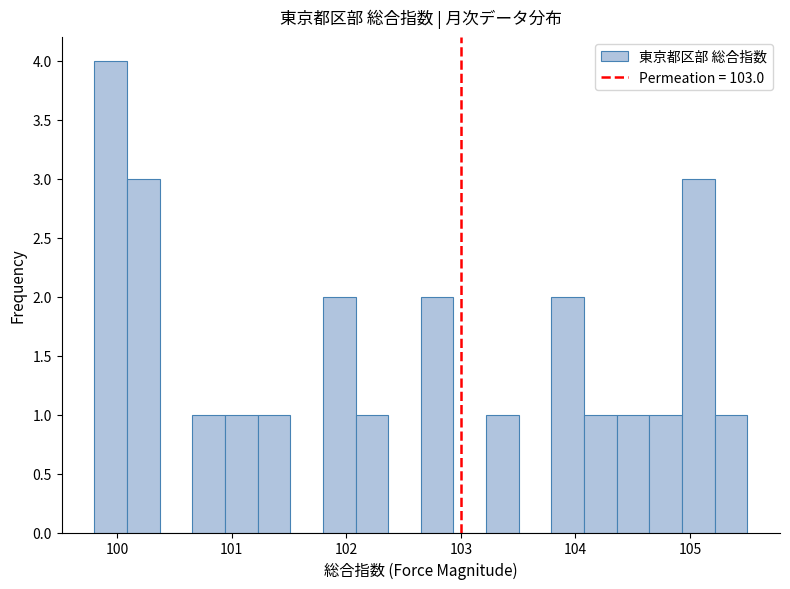

Read against the x-axis, roughly where is the centre of the tallest bar?

99.9